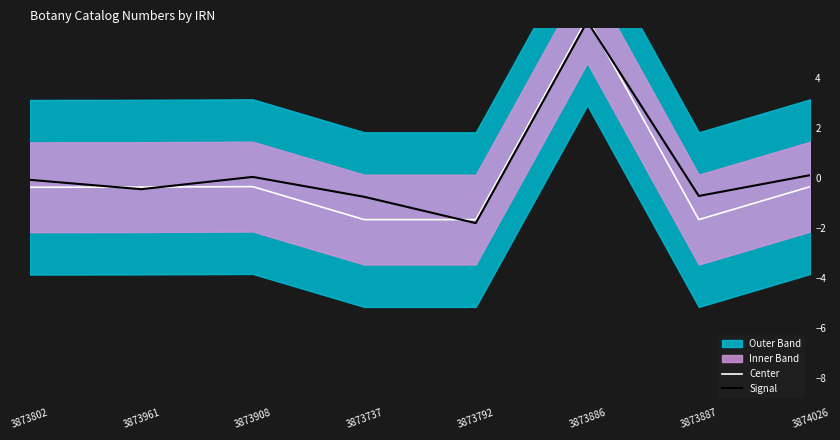

List the series in order of their peak value, highest first.

Center, Signal